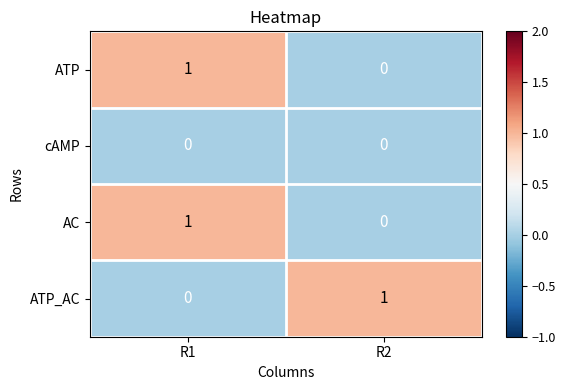

Which category has the lowest value in the ATP series?

R2